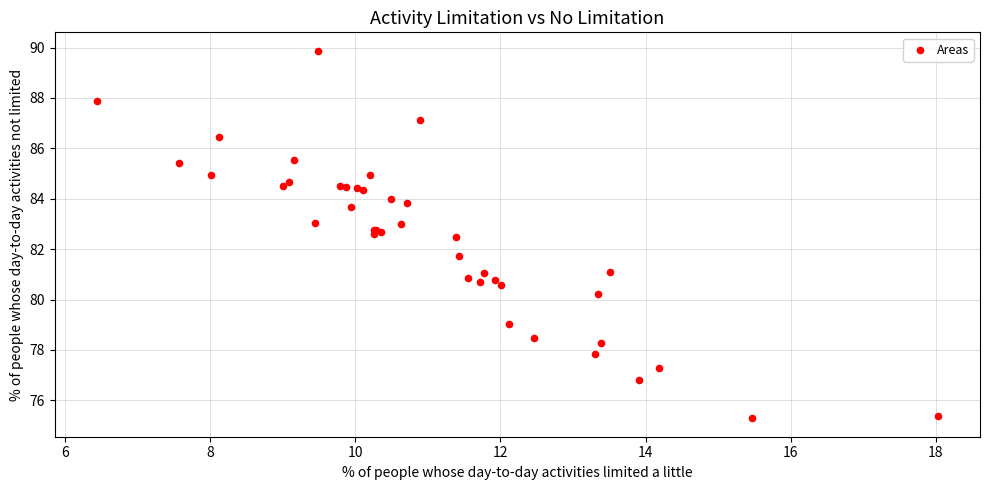

What Y value in the scatter plot is closest to 82?

81.7